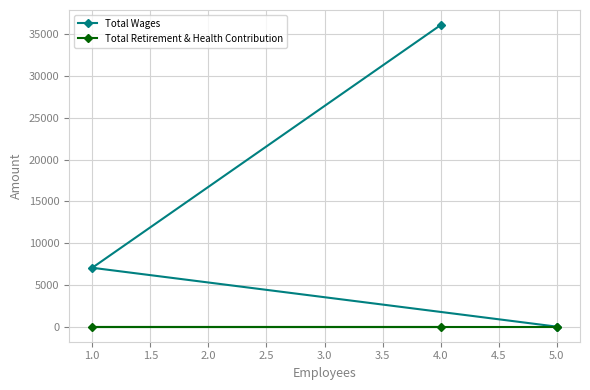

Is the value of Total Wages at 4.0 greater than the value of Total Retirement & Health Contribution at 1.0?

Yes